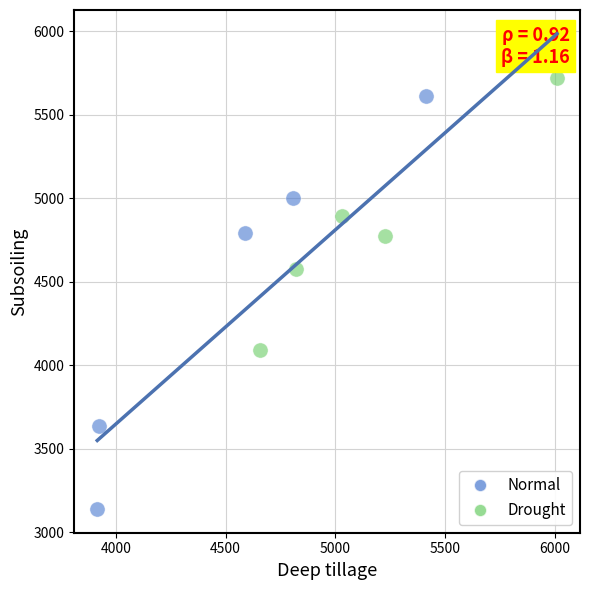

Which series reaches the minimum Y coordinate?

Normal